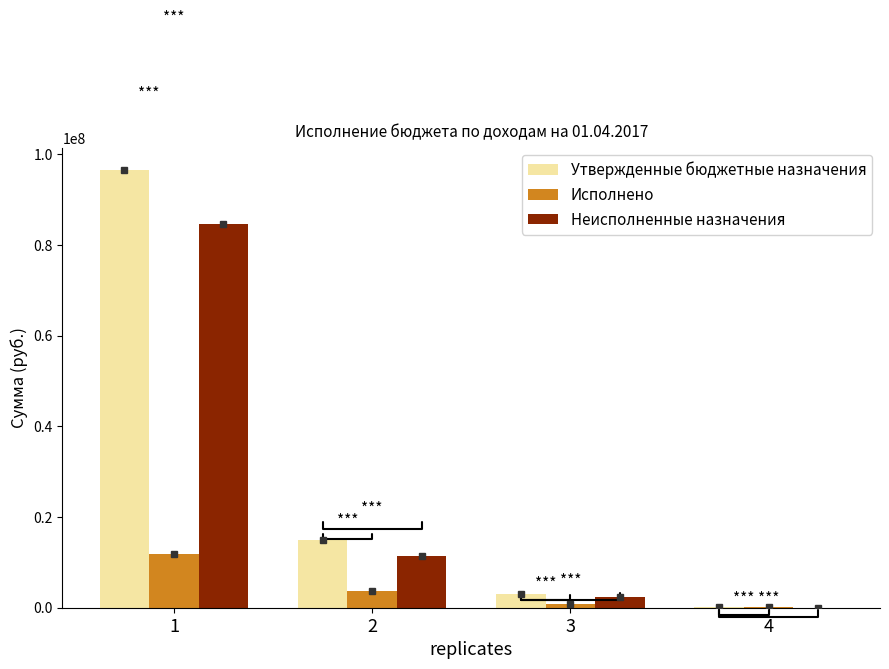

At which label does Утвержденные бюджетные назначения first exceed 15000000?

1